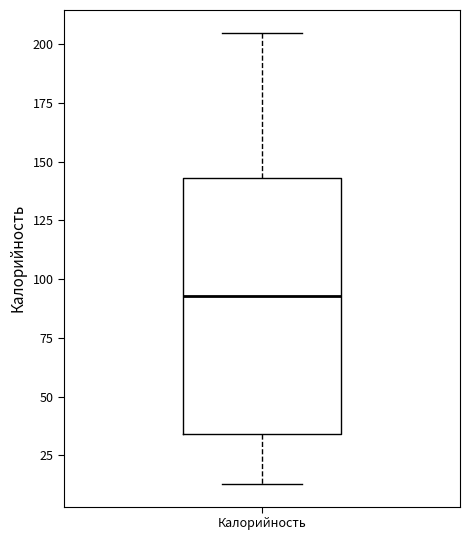

Where is the lower edge of the box for Калорийность on the y-axis? The values are not printed on the chart, so give them approximately, as read against the axis.

35